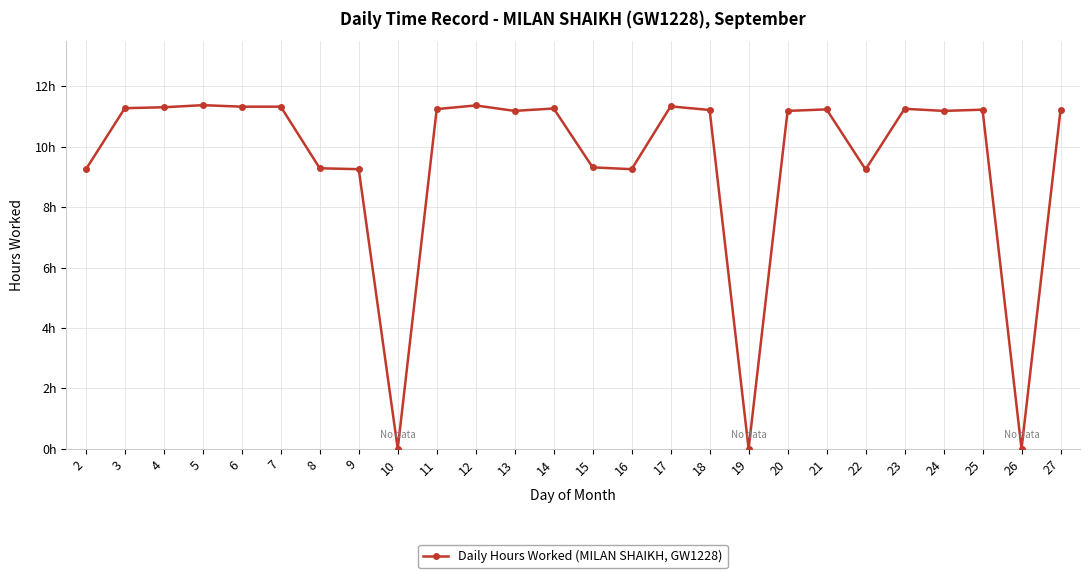

Reading left to right, list all the values displayed in this chart.

2=9.2	3=11.3	4=11.3	5=11.4	6=11.3	7=11.3	8=9.3	9=9.3	10=0.0	11=11.2	12=11.4	13=11.2	14=11.3	15=9.3	16=9.3	17=11.3	18=11.2	19=0.0	20=11.2	21=11.2	22=9.2	23=11.3	24=11.2	25=11.2	26=0.0	27=11.2